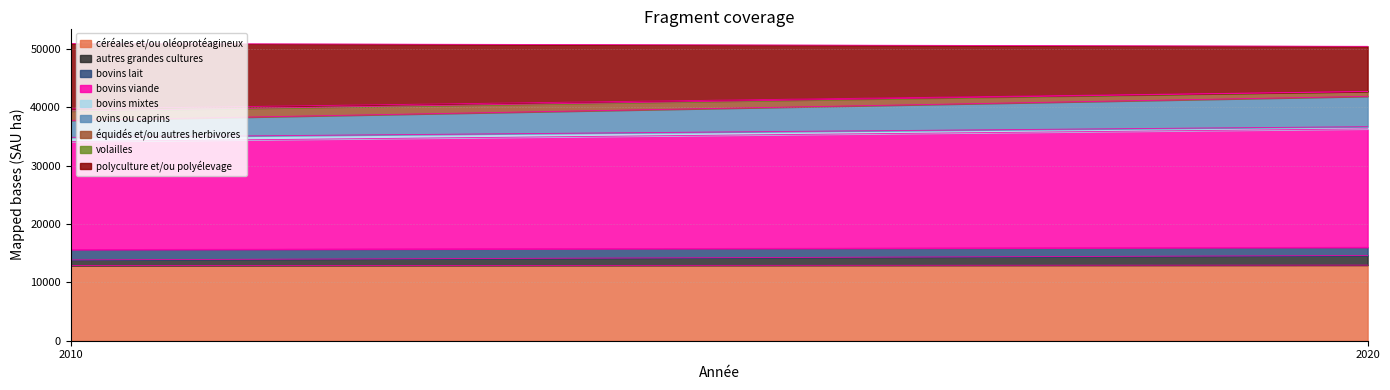

Reading left to right, list all the values displayed in this chart.

n_exploit_2010: 126.0	20.0	15.0	129.0	6.0	60.0	28.0	11.0	93.0
sau_ha_2010: 12875.1	977.3	1771.3	18514.7	717.1	2907.5	1602.6	360.7	11218.3
n_exploit_2020: 93.0	40.0	11.0	124.0	3.0	49.0	14.0	0.0	44.0
sau_ha_2020: 12955.7	1652.0	1408.1	20286.8	377.6	5198.3	835.2	0.0	7737.4